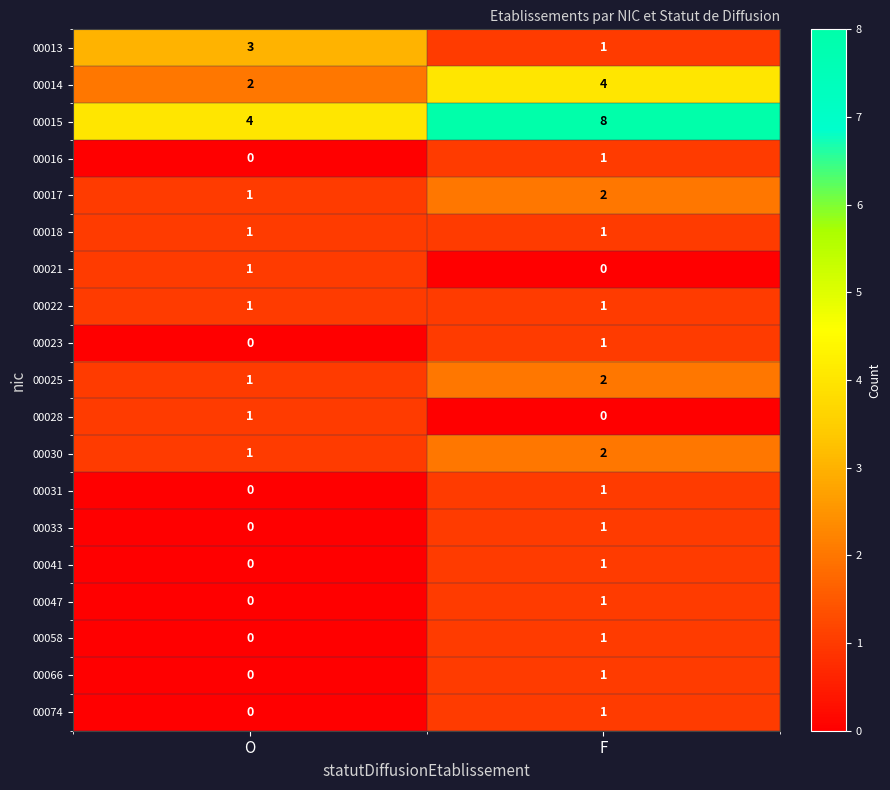

Which series has the widest spread of values?

00015